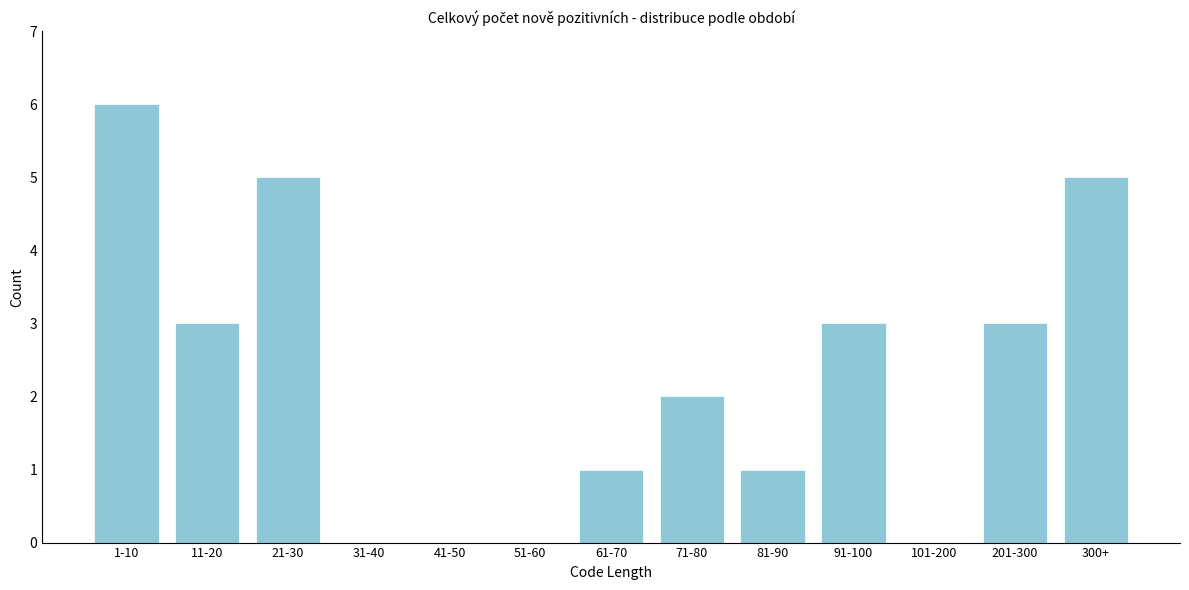

Reading right to left, transcribe all the data shown in this chart.

300+=5	201-300=3	101-200=0	91-100=3	81-90=1	71-80=2	61-70=1	51-60=0	41-50=0	31-40=0	21-30=5	11-20=3	1-10=6